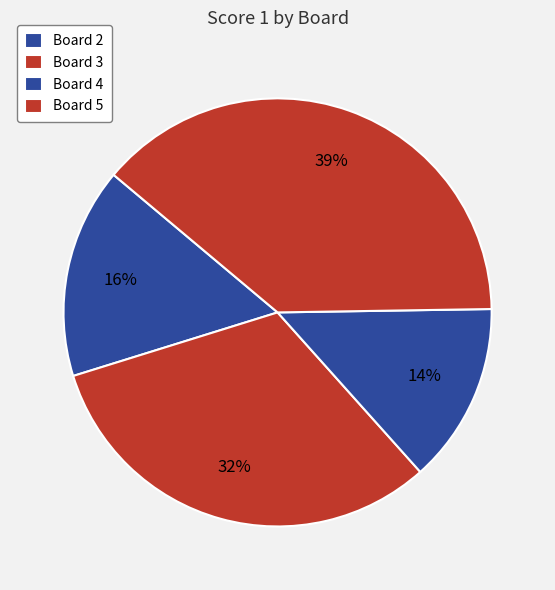

Rank the categories by value from highest to lowest.

Board 5, Board 3, Board 2, Board 4